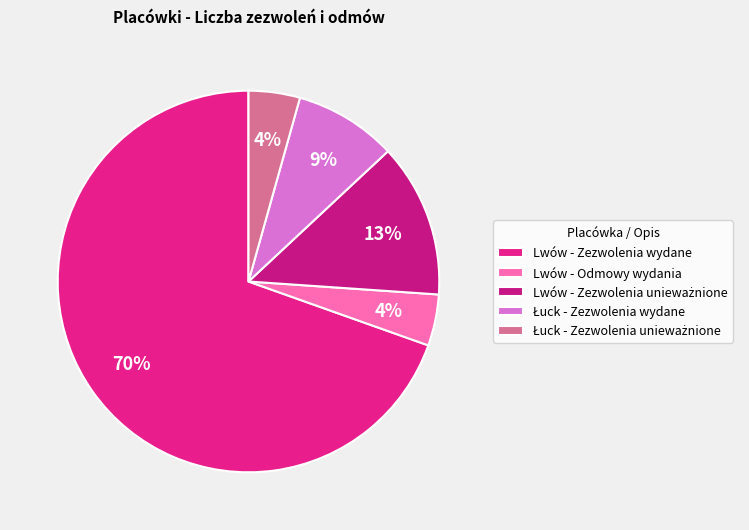

Does Lwów - Zezwolenia wydane represent more than half of the total?

Yes